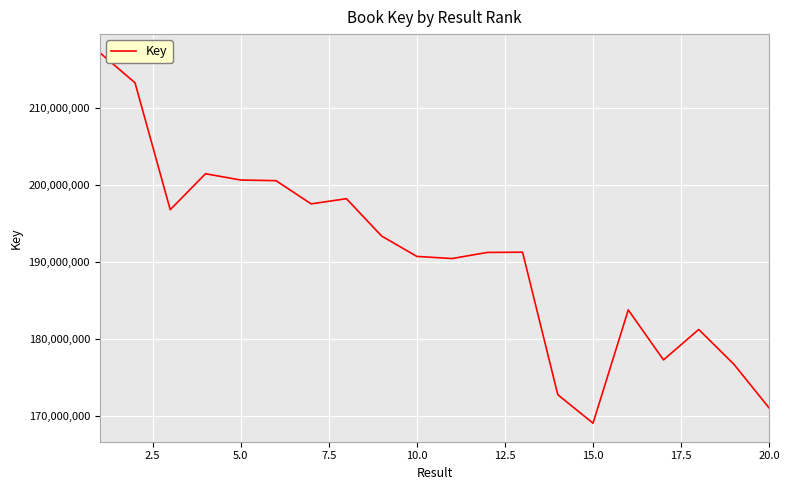

What is the difference between the maximum and minimum values?

48058637